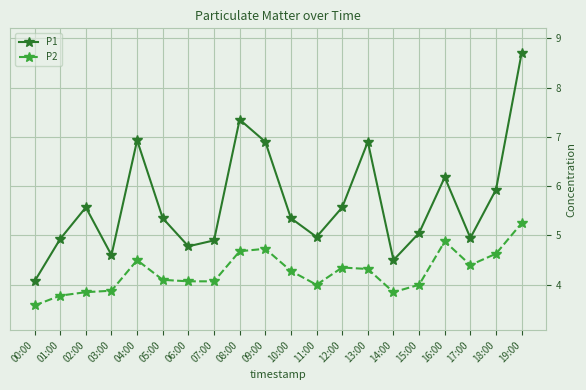

Does the chart display data point markers on the line(s)?

Yes